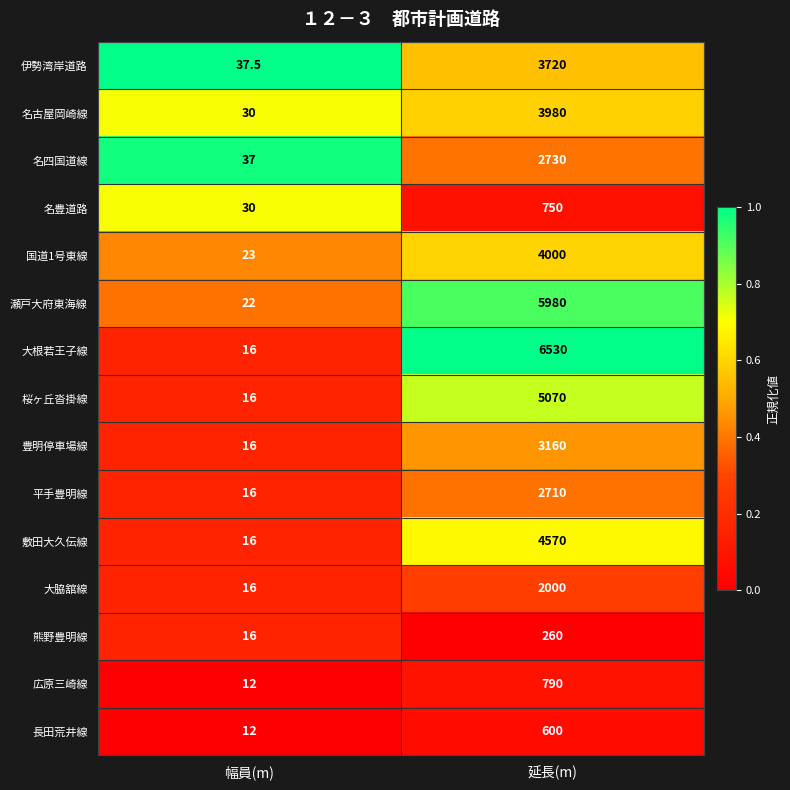

Is the value of 大脇舘線 at 延長(m) greater than the value of 広原三崎線 at 幅員(m)?

Yes